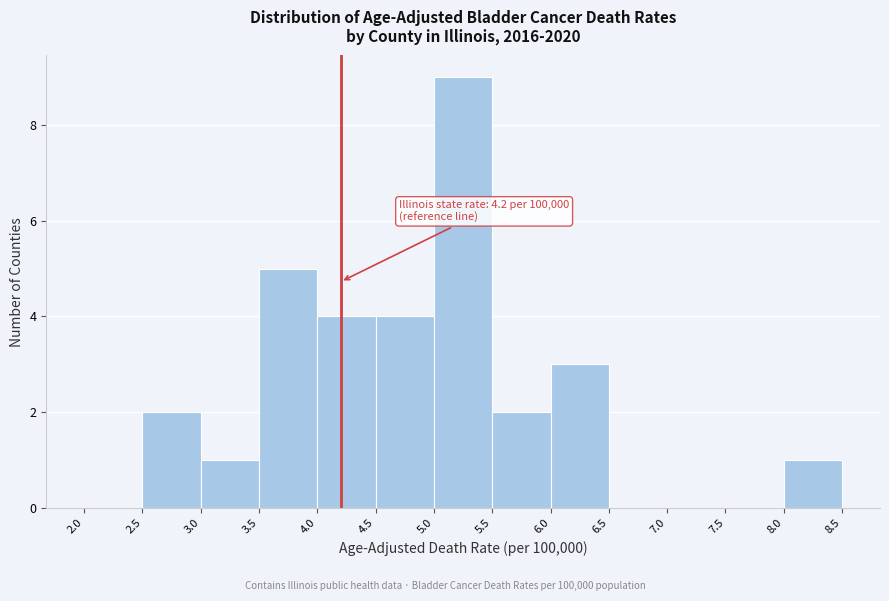

Over which range of the x-axis is the bar tallest?

5.0 to 5.5